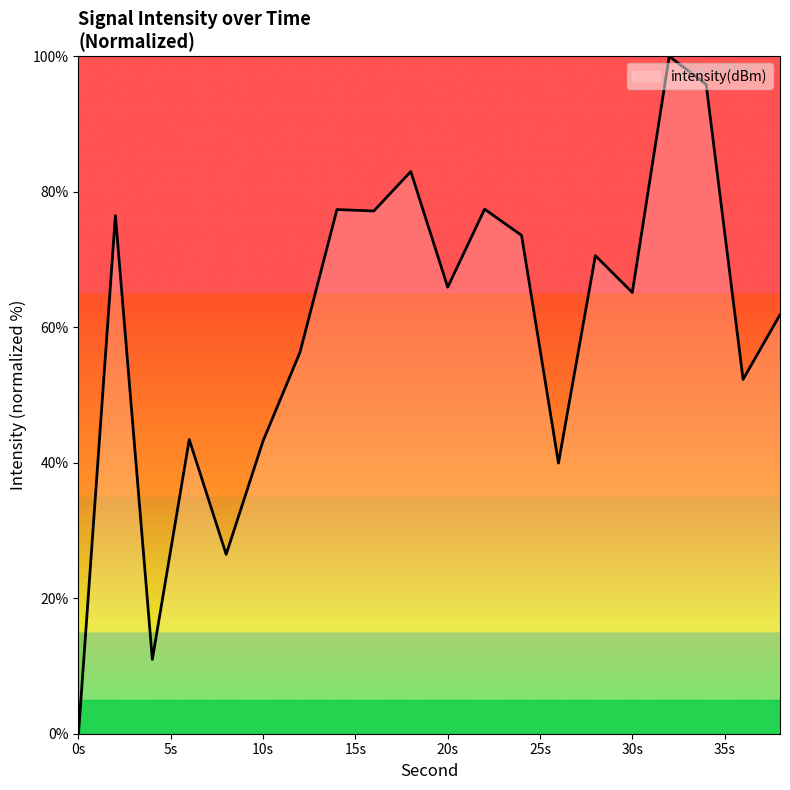

What is the difference between the maximum and minimum values?

100.0